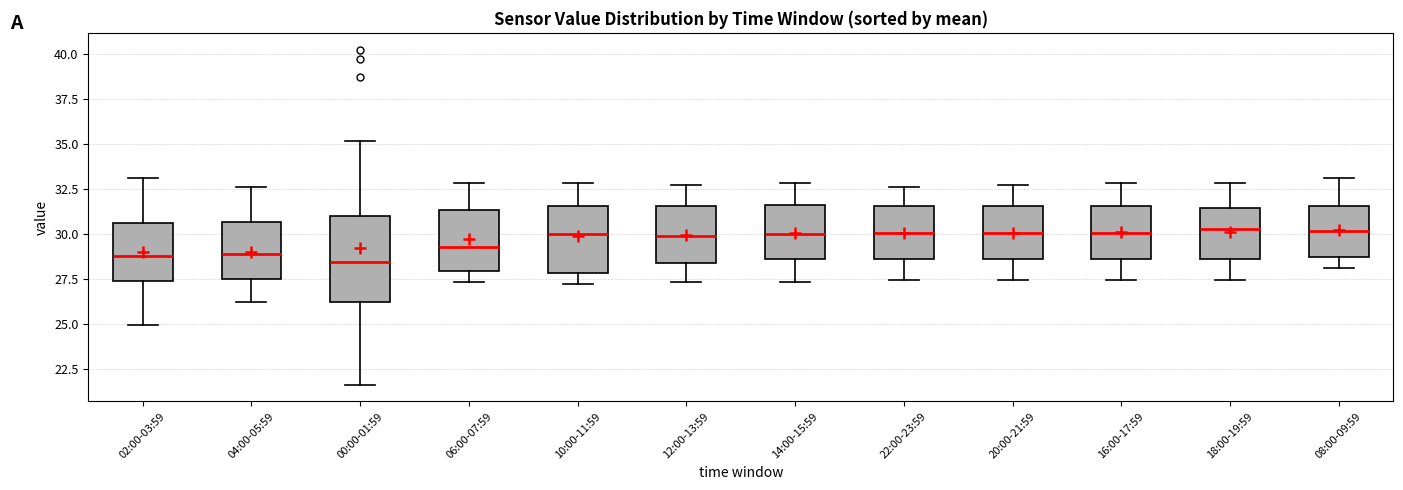

Reading left to right, read every box against the y-axis: the position of its median line, the range the box covers, and the ends of its whiskers. The values are not printed on the chart, so give them approximately, as read against the axis.

02:00-03:59: median 29.0, box 27.5 to 30.5, whiskers 25.0 to 33.0
04:00-05:59: median 29.0, box 27.5 to 30.5, whiskers 26.0 to 32.5
00:00-01:59: median 28.5, box 26.0 to 31.0, whiskers 21.5 to 35.0
06:00-07:59: median 29.5, box 28.0 to 31.5, whiskers 27.5 to 33.0
10:00-11:59: median 30.0, box 28.0 to 31.5, whiskers 27.0 to 33.0
12:00-13:59: median 30.0, box 28.5 to 31.5, whiskers 27.5 to 32.5
14:00-15:59: median 30.0, box 28.5 to 31.5, whiskers 27.5 to 33.0
22:00-23:59: median 30.0, box 28.5 to 31.5, whiskers 27.5 to 32.5
20:00-21:59: median 30.0, box 28.5 to 31.5, whiskers 27.5 to 32.5
16:00-17:59: median 30.0, box 28.5 to 31.5, whiskers 27.5 to 33.0
18:00-19:59: median 30.5, box 28.5 to 31.5, whiskers 27.5 to 33.0
08:00-09:59: median 30.0, box 28.5 to 31.5, whiskers 28.0 to 33.0